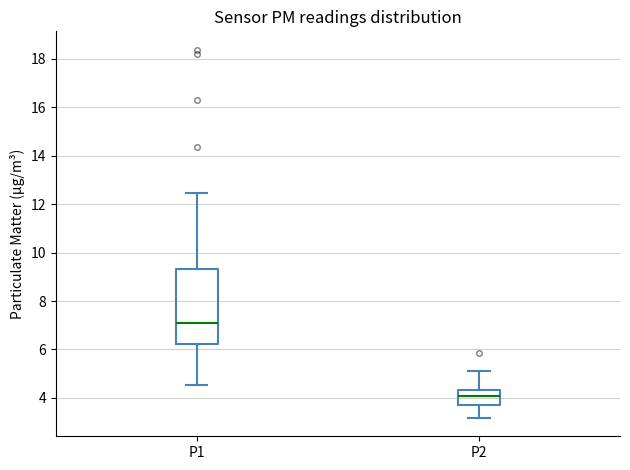

Reading left to right, read every box against the y-axis: the position of its median line, the range the box covers, and the ends of its whiskers. The values are not printed on the chart, so give them approximately, as read against the axis.

P1: median 7.2, box 6.2 to 9.4, whiskers 4.6 to 12.4
P2: median 4.0, box 3.8 to 4.4, whiskers 3.2 to 5.2